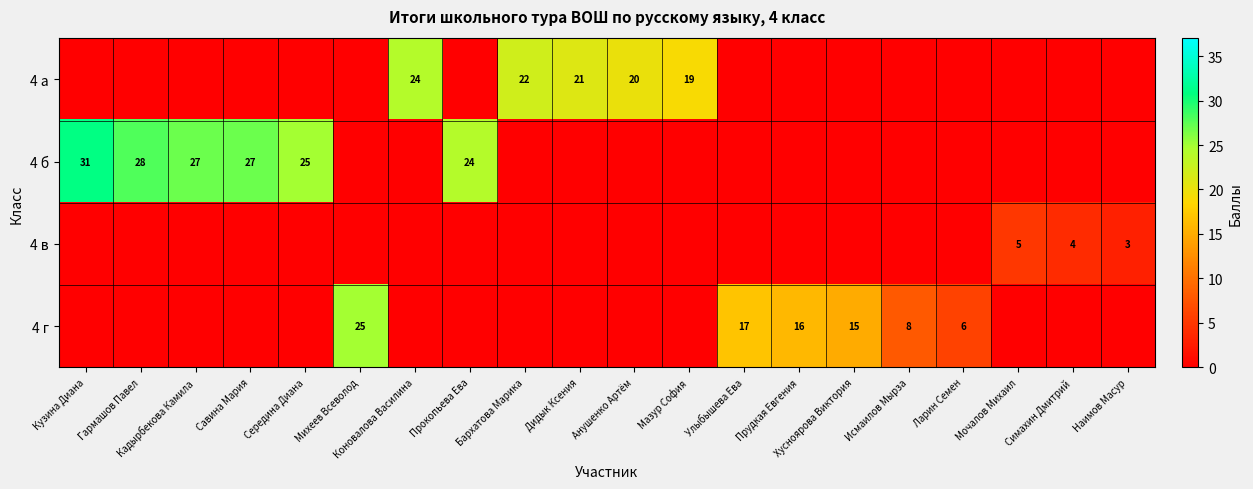

List the labels in order of 4 г value, largest first.

Михеев Всеволод, Улыбышева Ева, Прудкая Евгения, Хусноярова Виктория, Исмаилов Мырза, Ларин Семен, Кузина Диана, Гармашов Павел, Кадырбекова Камила, Савина Мария, Середина Диана, Коновалова Василина, Прокопьева Ева, Бархатова Марика, Дидык Ксения, Анушенко Артём, Мазур София, Мочалов Михаил, Симахин Дмитрий, Наимов Масур